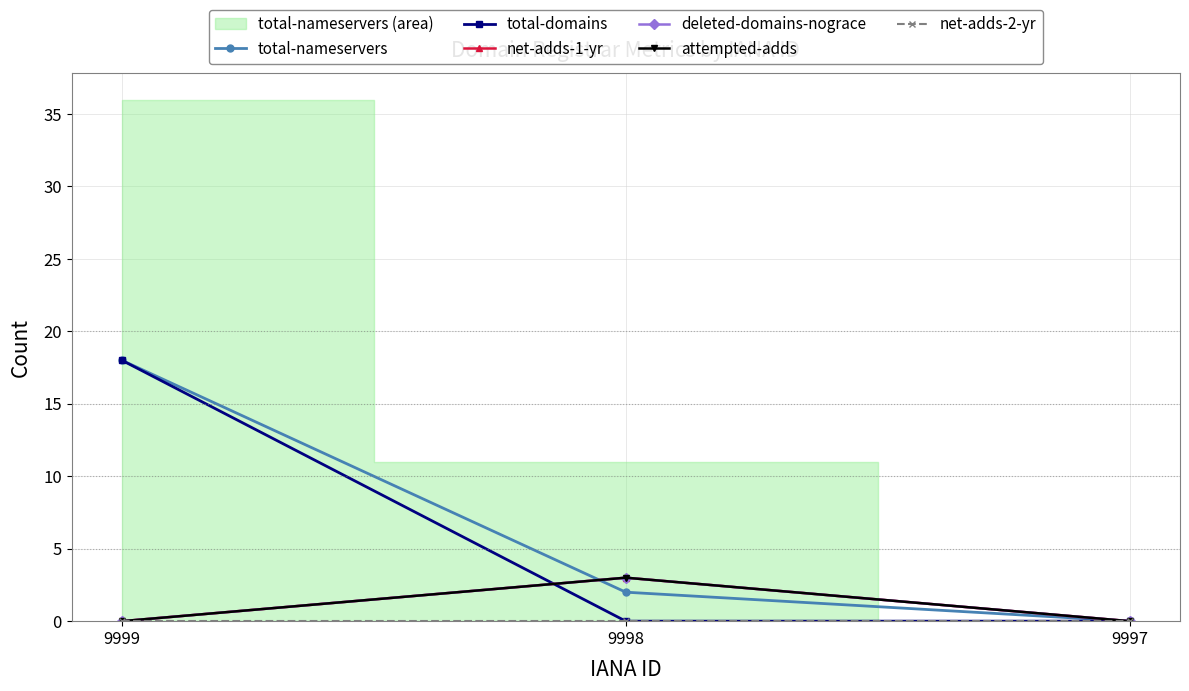

Reading right to left, extract all data points from this chart.

total-nameservers: 0	2	18
total-domains: 0	0	18
net-adds-1-yr: 0	3	0
deleted-domains-nograce: 0	3	0
attempted-adds: 0	3	0
net-adds-2-yr: 0	0	0